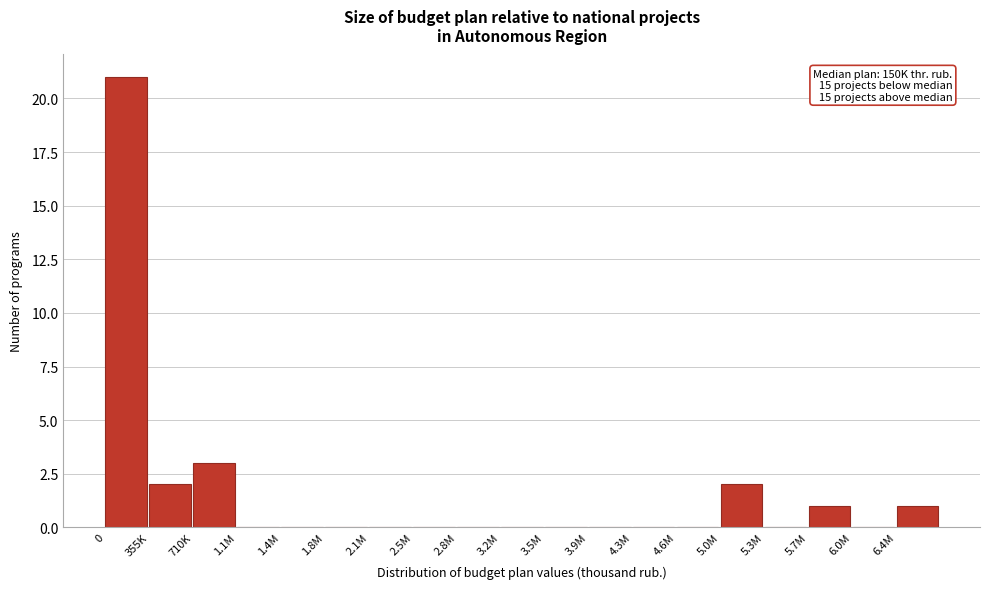

Reading left to right, extract all data points from this chart.

0=21	355K=2	710K=3	1.1M=0	1.4M=0	1.8M=0	2.1M=0	2.5M=0	2.8M=0	3.2M=0	3.5M=0	3.9M=0	4.3M=0	4.6M=0	5.0M=2	5.3M=0	5.7M=1	6.0M=0	6.4M=1